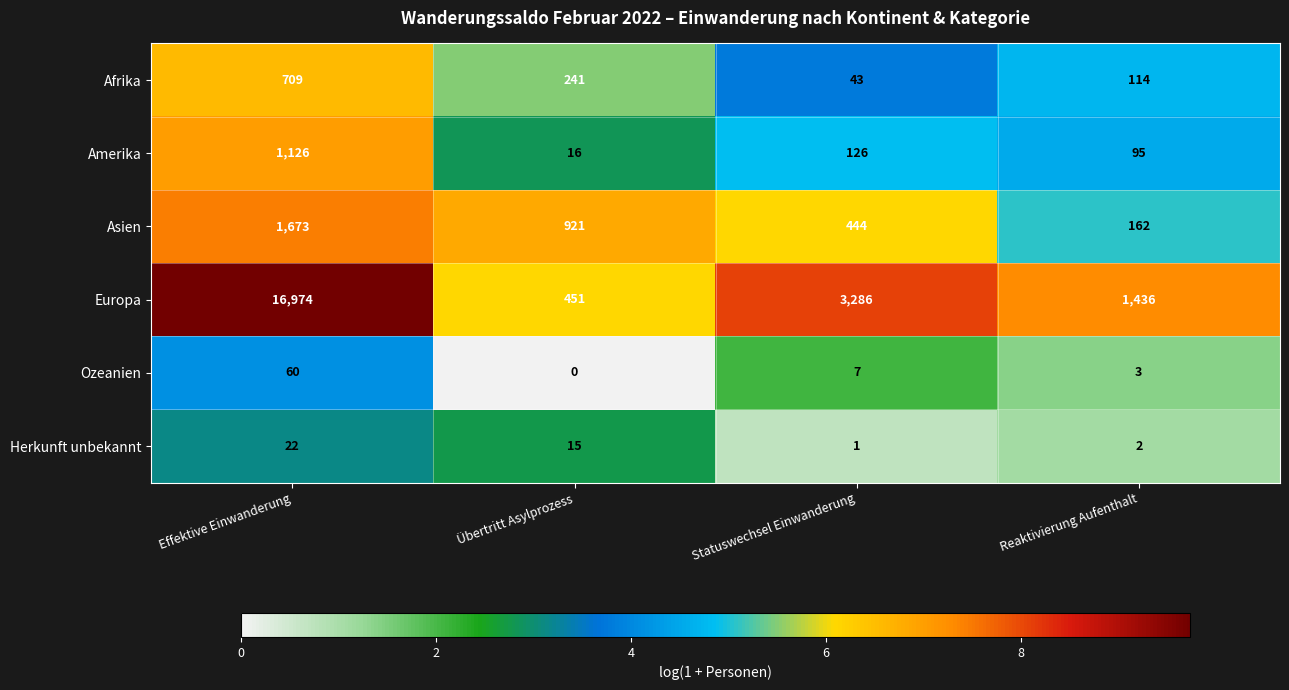

Which category has the lowest value across all series?

Übertritt Asylprozess